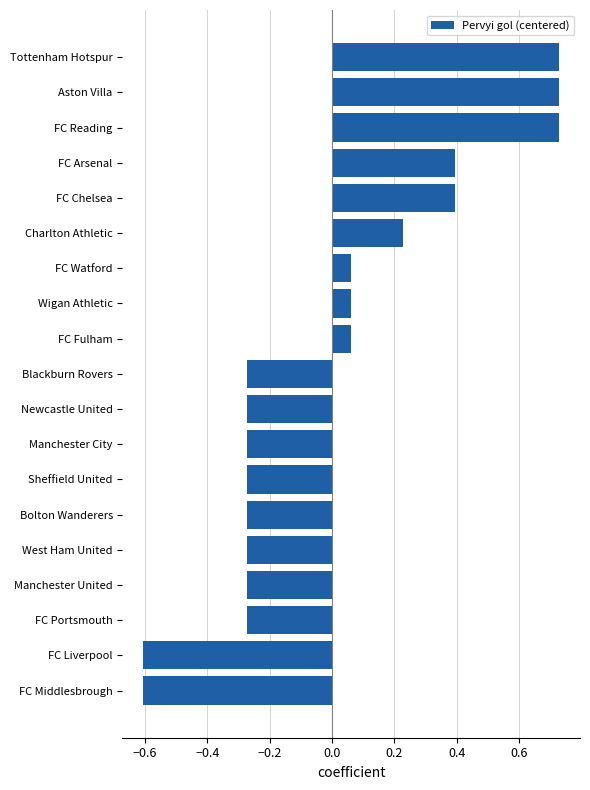

True or false: the data shows -0.4 at Blackburn Rovers.

False